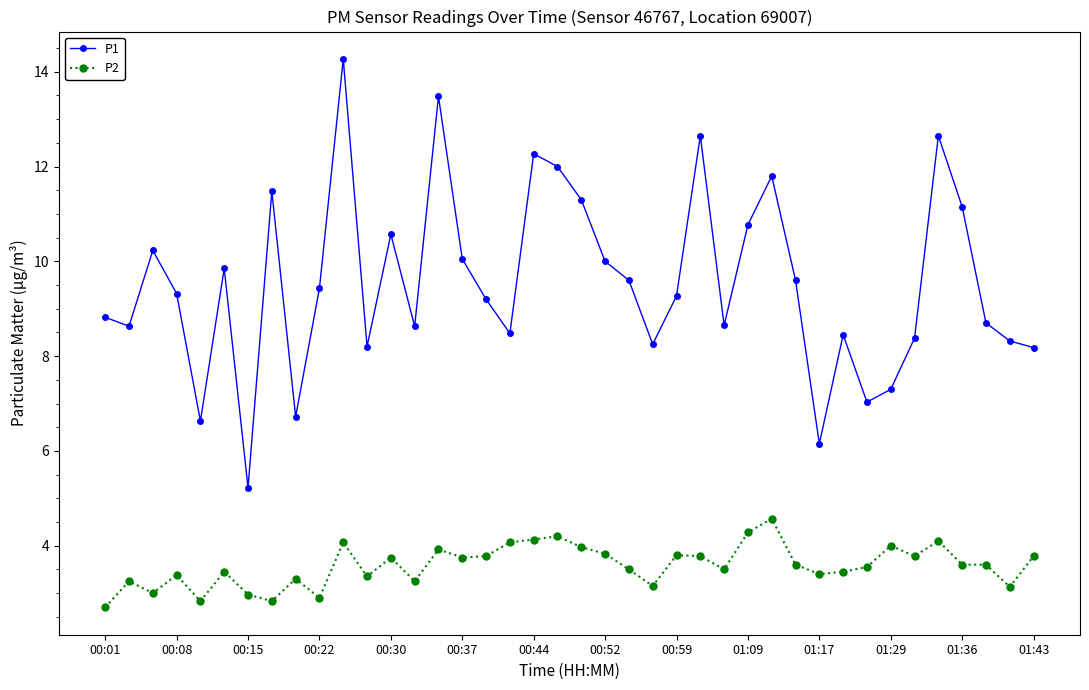

What is the difference between the maximum and minimum values in the P2 series?

1.9